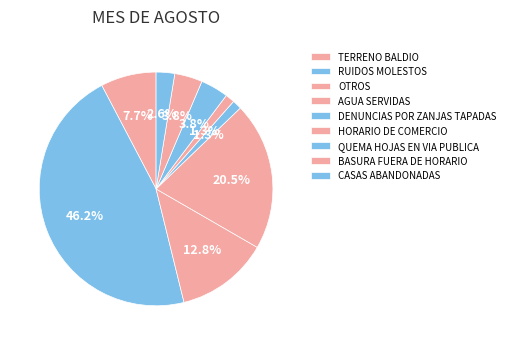

True or false: OTROS accounts for 7% of the total.

False